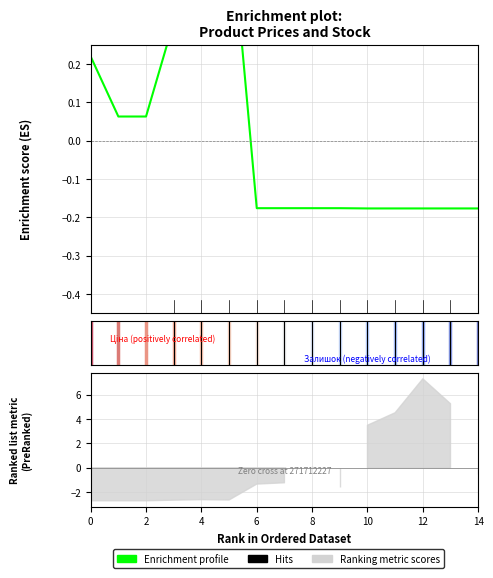

Does the chart have visible grid lines?

Yes